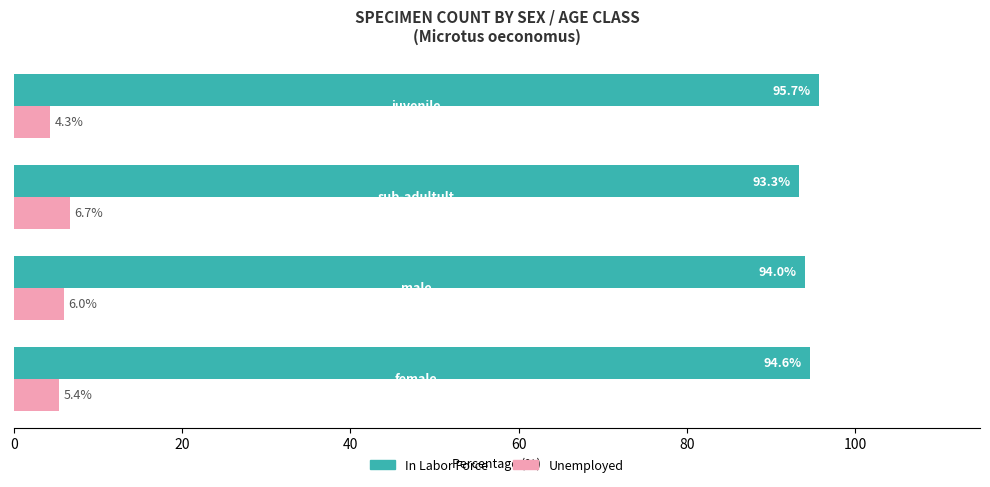

Rank the series by their maximum value, from highest to lowest.

In Labor Force, Unemployed